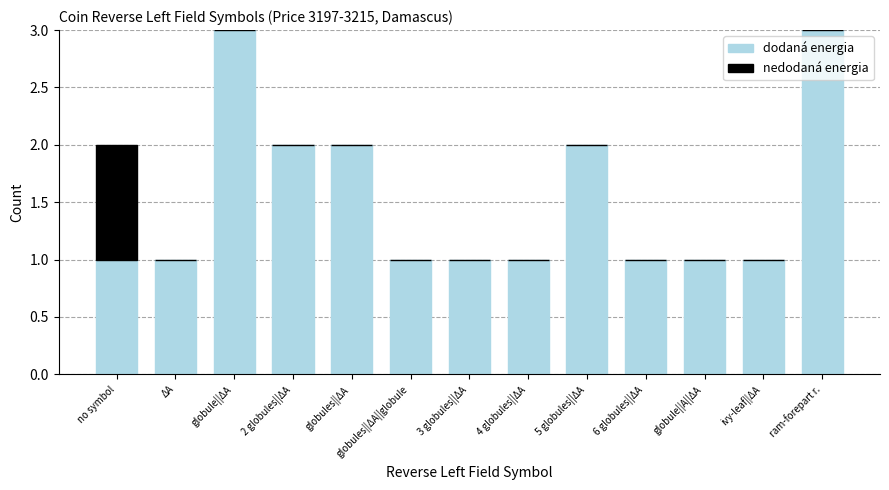

What is the sum of all dodaná energia values?

20